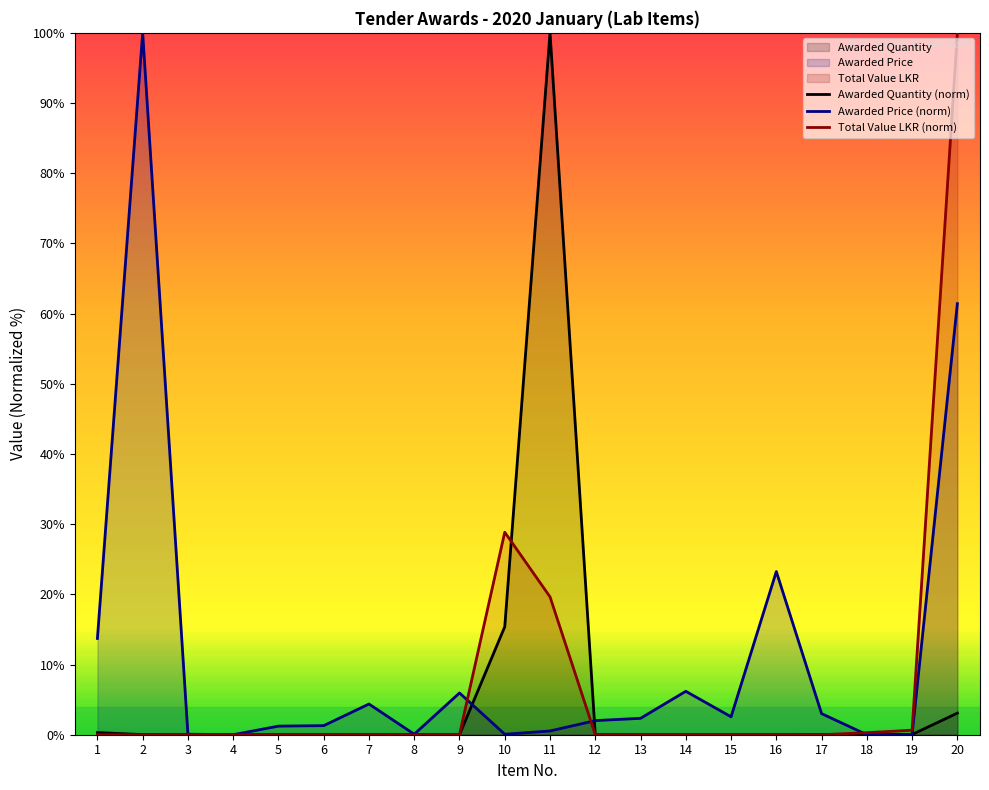

How many interior local peaks does the Total Value LKR (norm) series have?

1